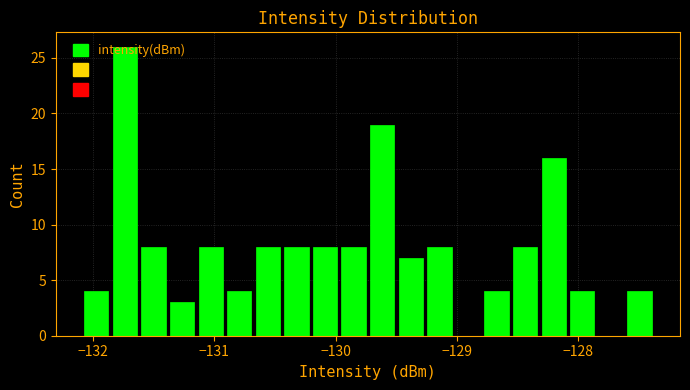

Read against the x-axis, roughly where is the centre of the tallest bar?

-131.7